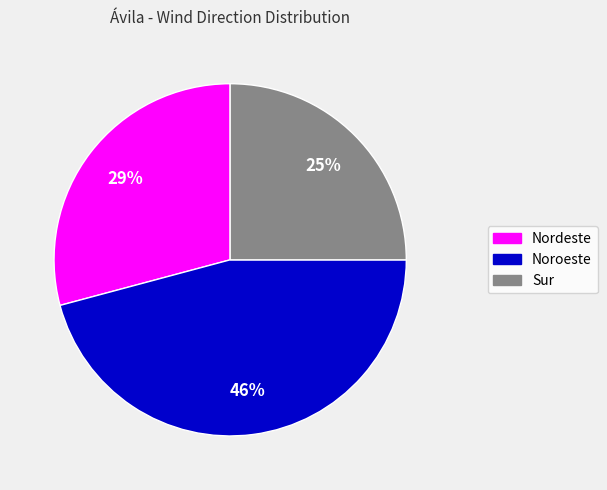

What is the ratio of the value at Noroeste to the value at Nordeste?

1.6